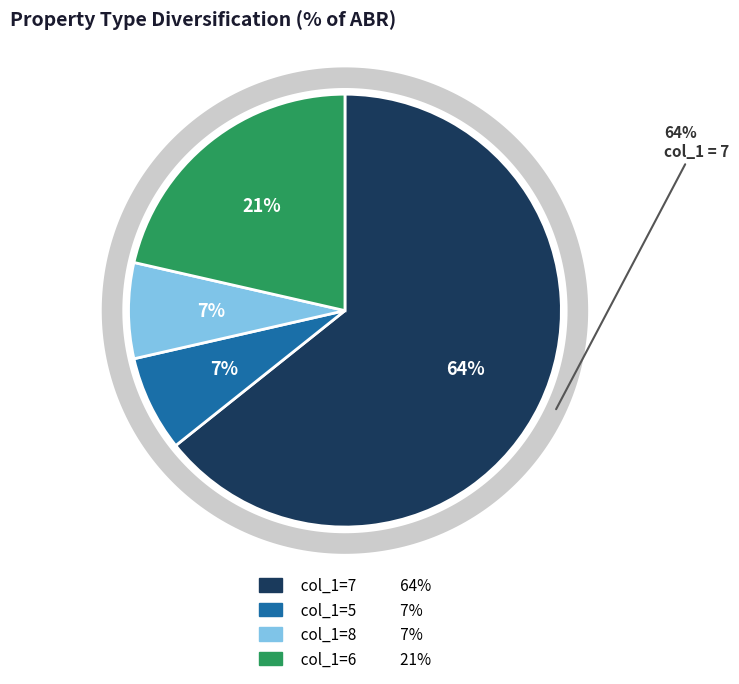

Does 9 account for over 50% of the chart?

No